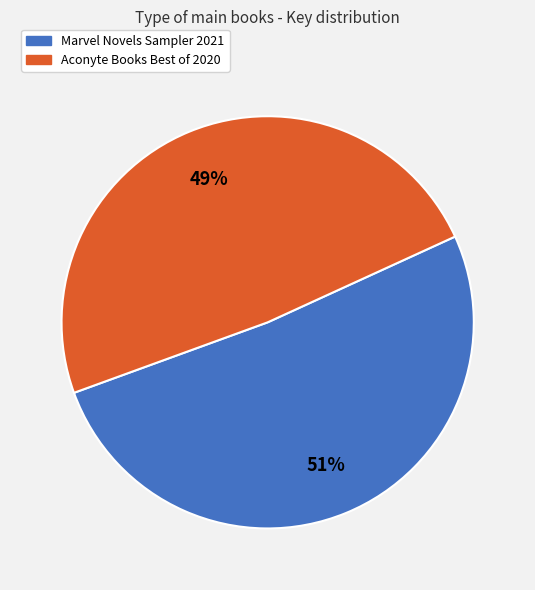

Which has a higher value, Aconyte Books Best of 2020 or Marvel Novels Sampler 2021?

Marvel Novels Sampler 2021